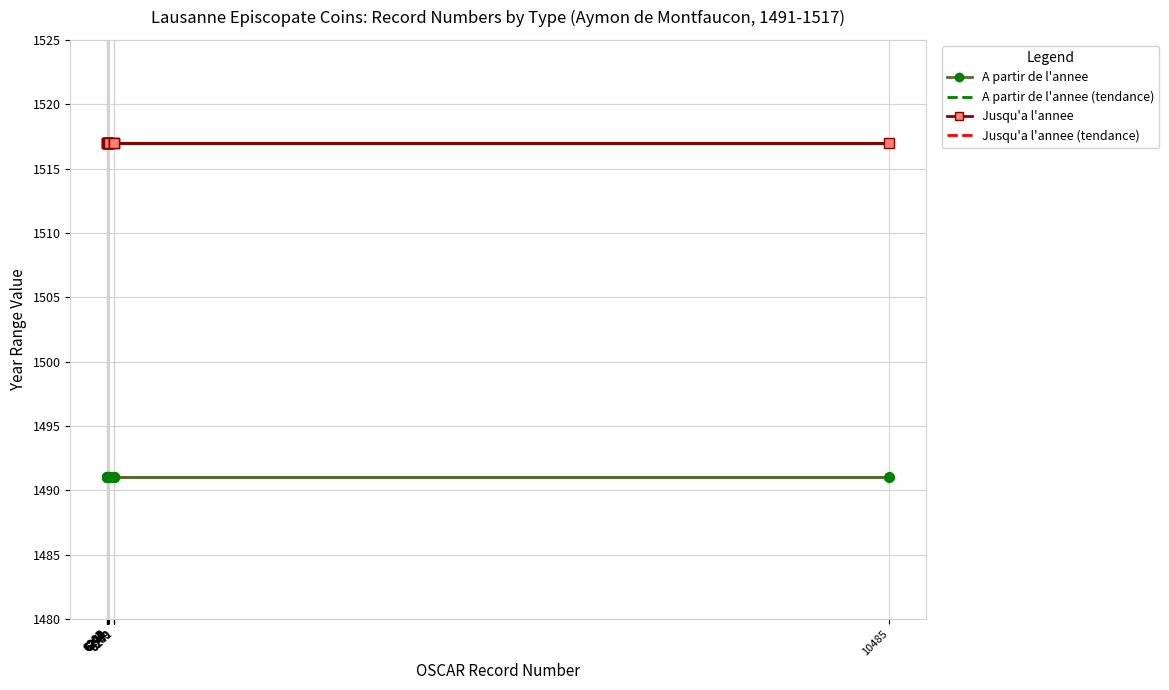

The value of A partir de l'annee at oscar.6241 is 1491. True or false?

True